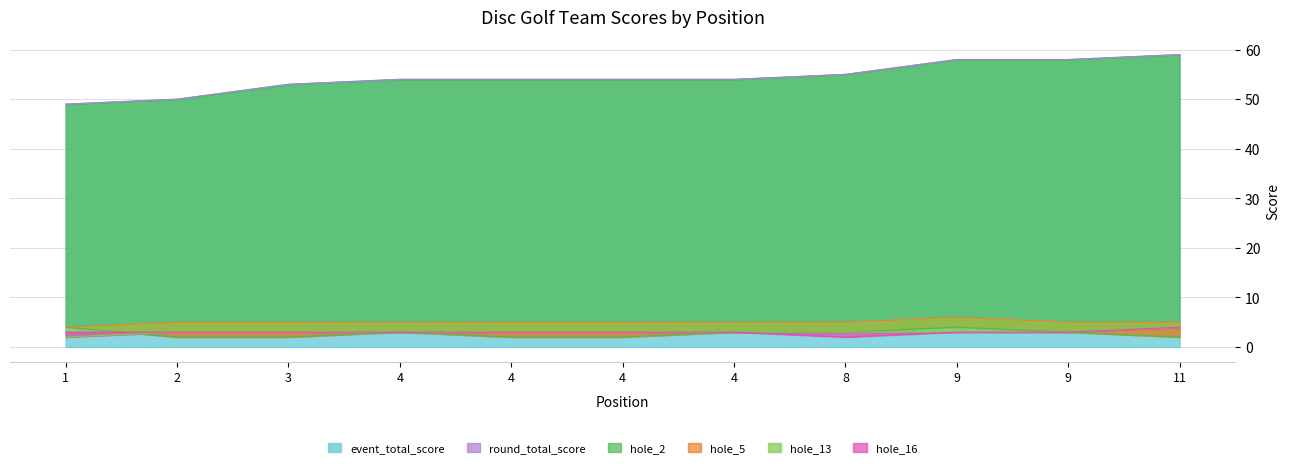

Read the round_total_score value at 4, to the nearest 5.

55